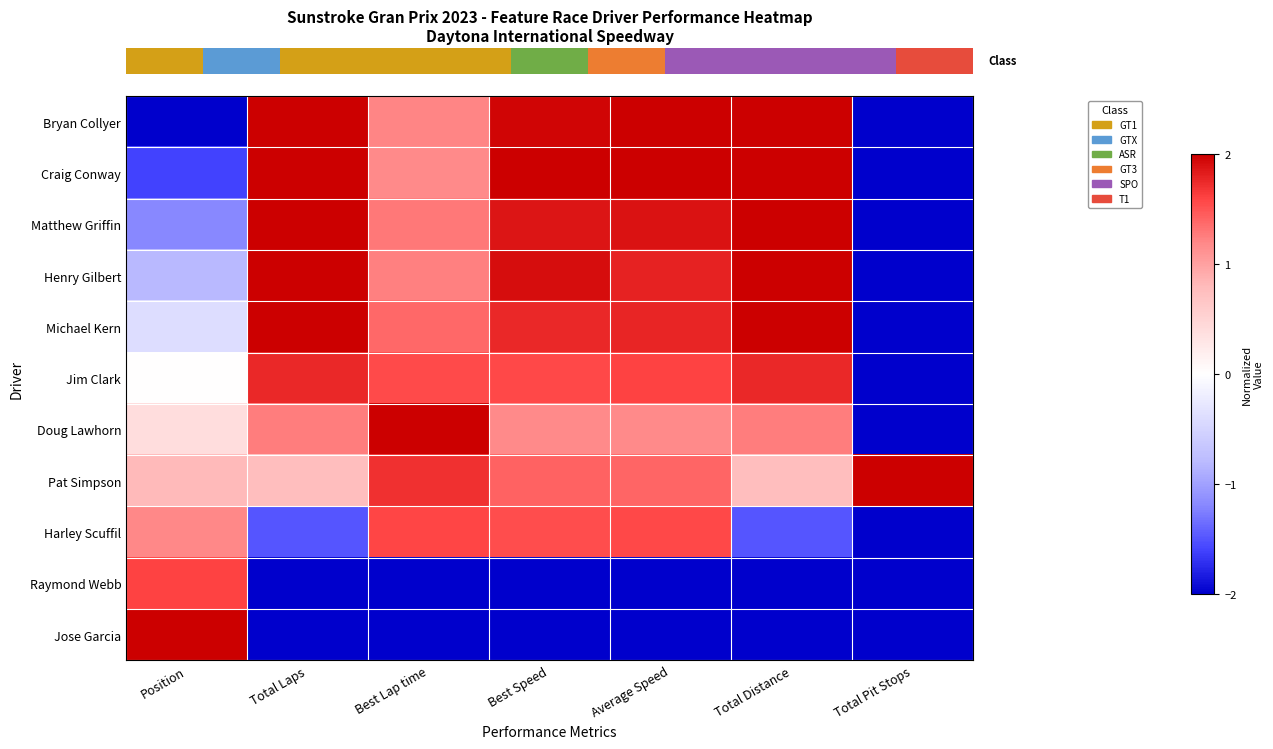

What is the greatest value displayed?

2.0